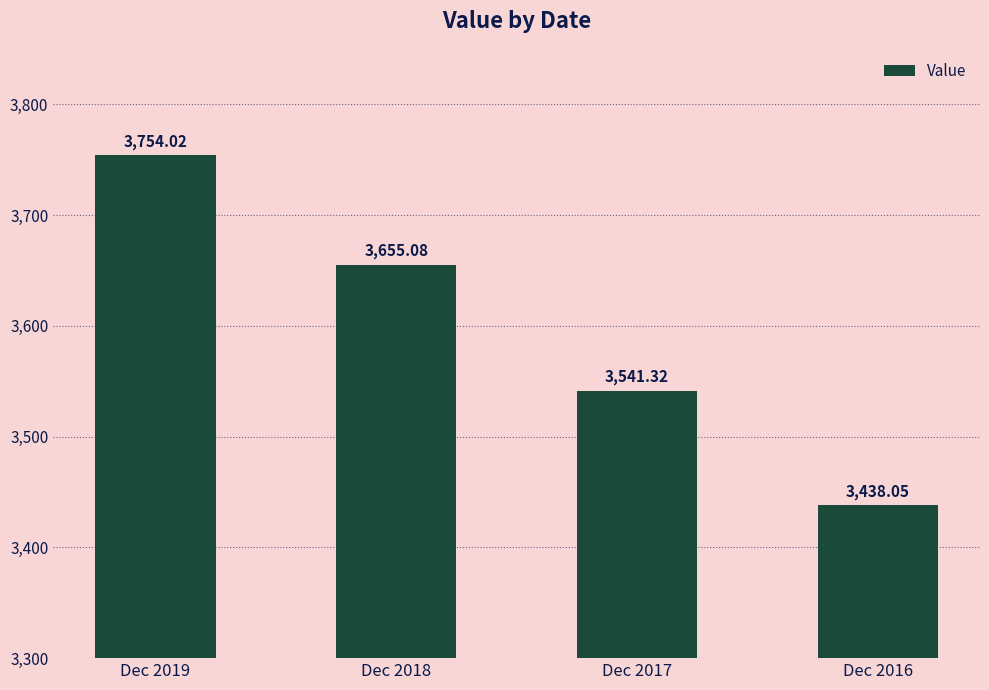

The chart shows a value of 2398.5 at Dec 2019. True or false?

False